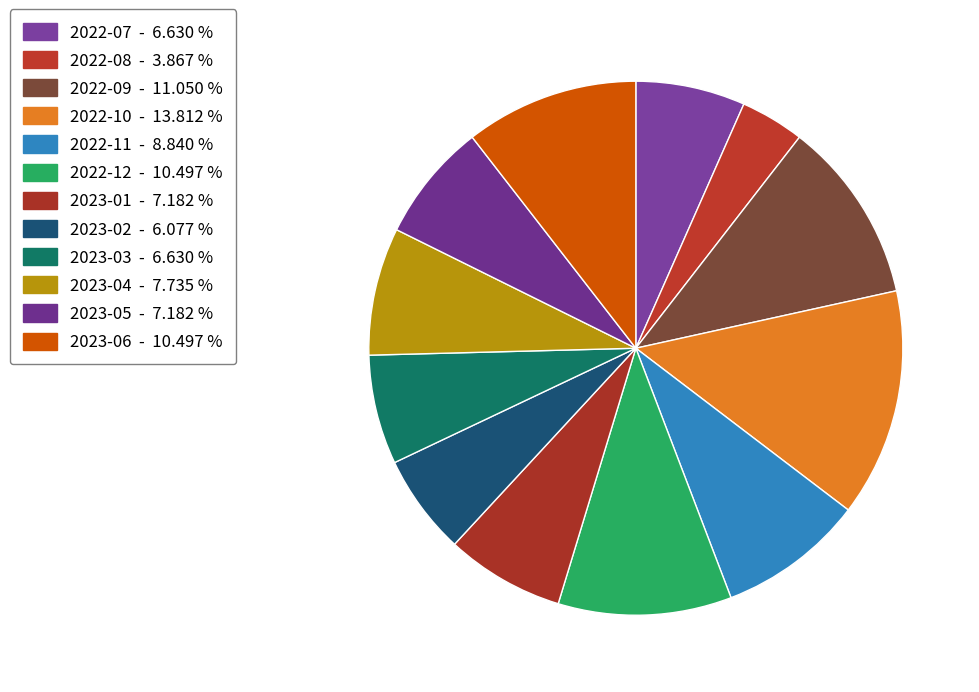

What portion of the pie excludes 2022-09?

89.0%